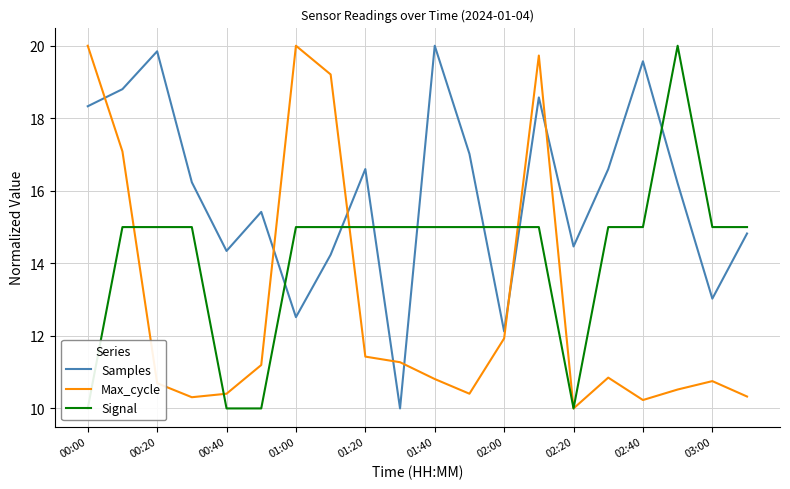

Is this an area chart (filled region under the line)?

No